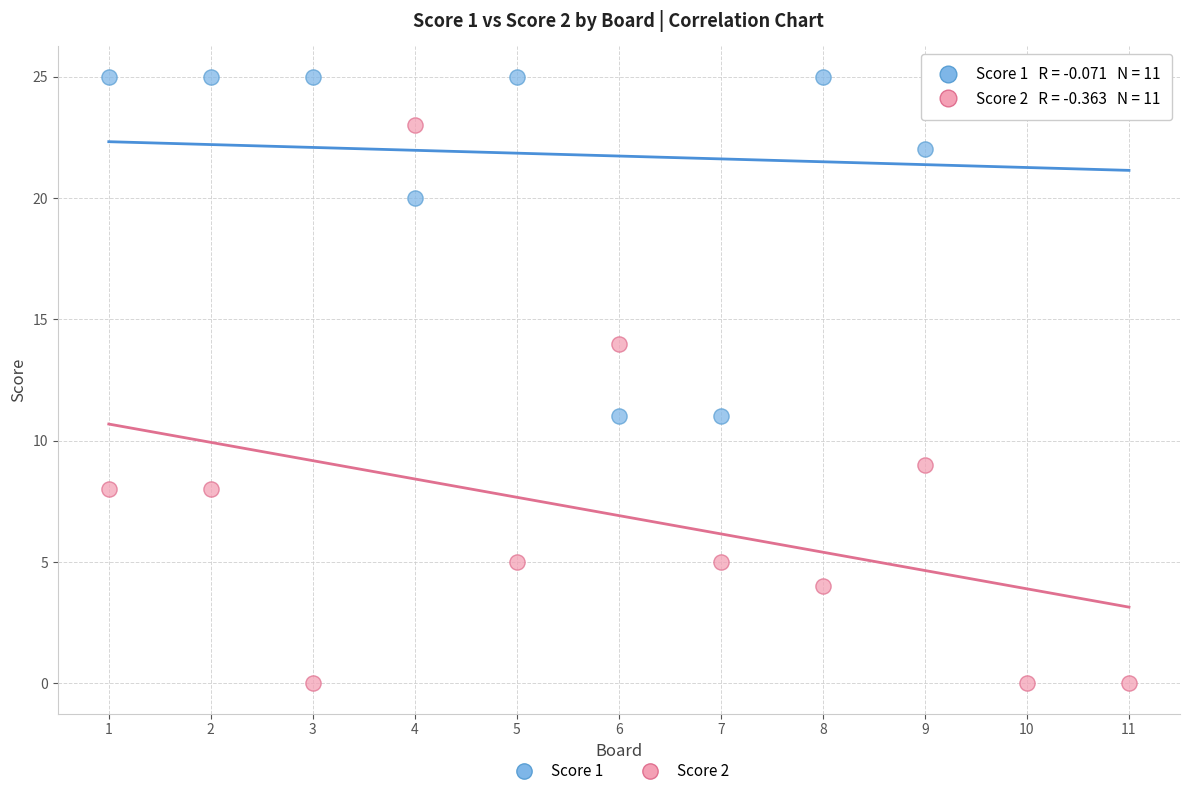

Which series reaches the maximum Y coordinate?

Score 1